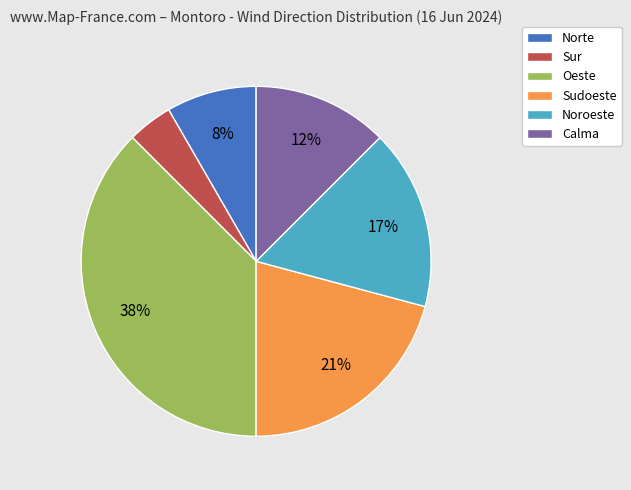

Between Oeste and Noroeste, which is larger?

Oeste